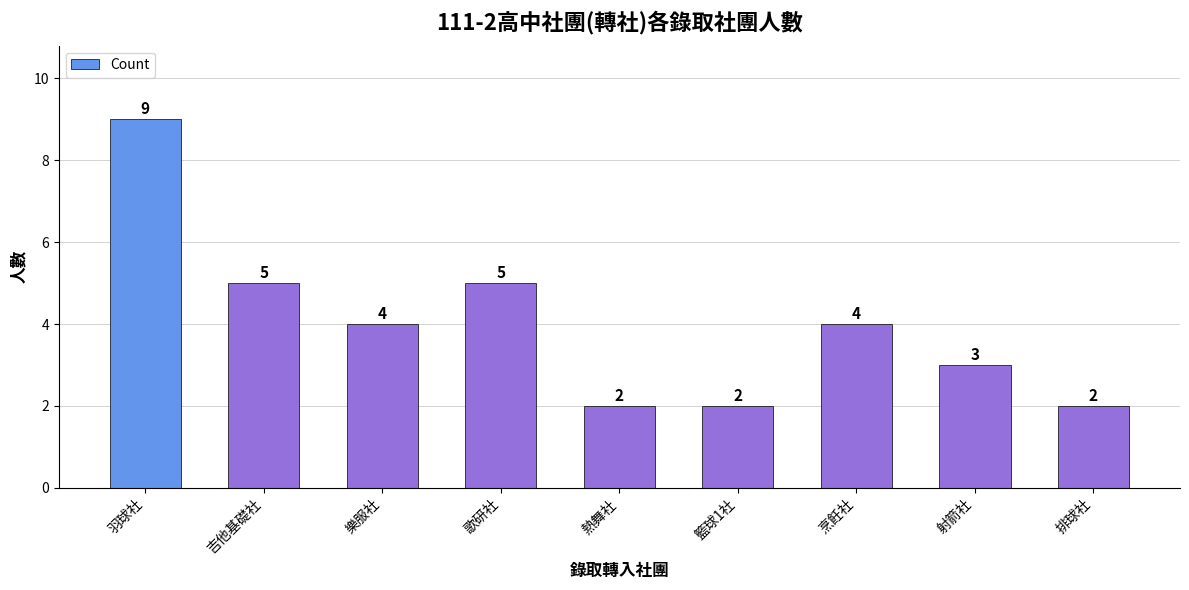

What is the approximate value at 羽球社?

9